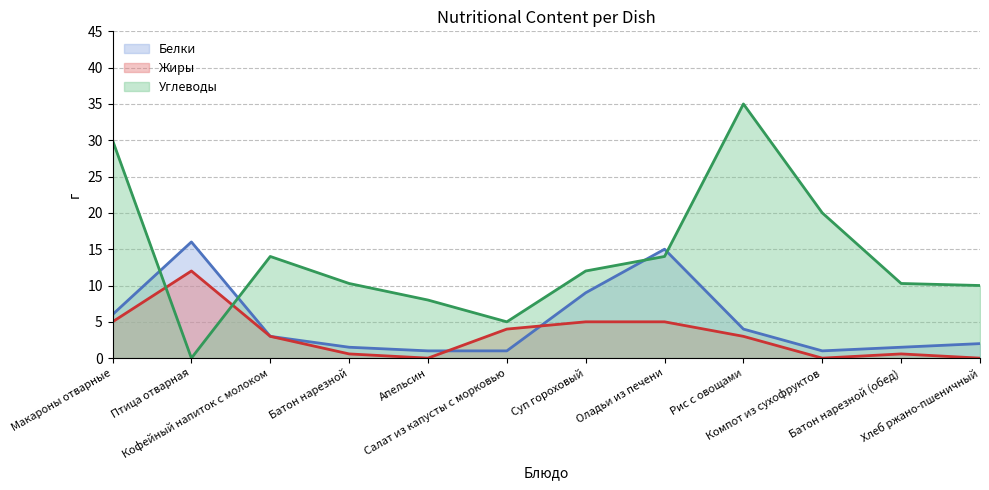

What is the difference between the highest and lowest values at Птица отварная?

16.0